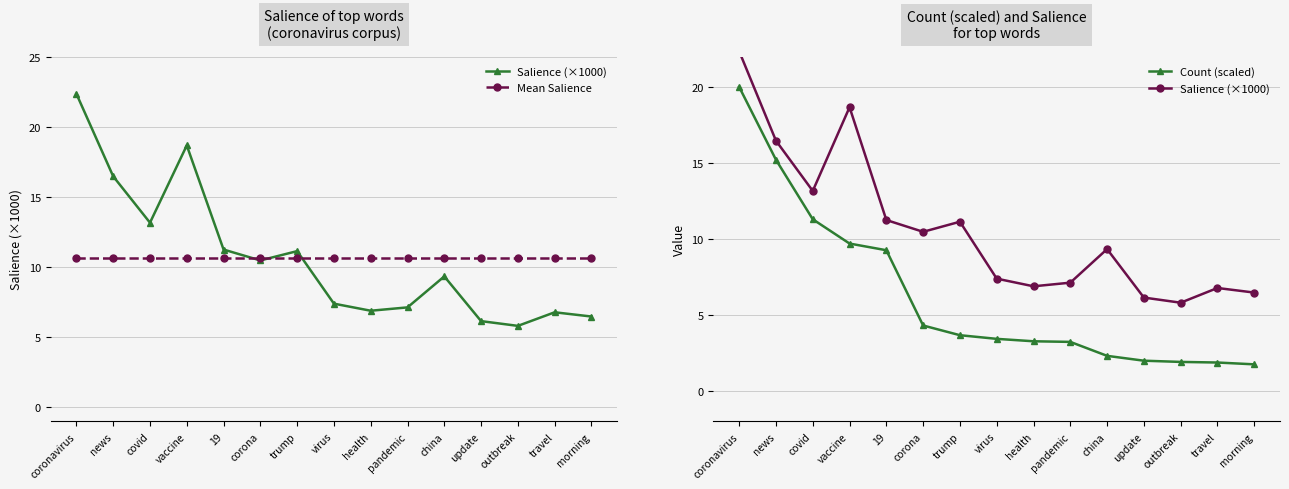

In Salience (×1000), how many points are lower than both neighbors (excluding endpoints)?

4